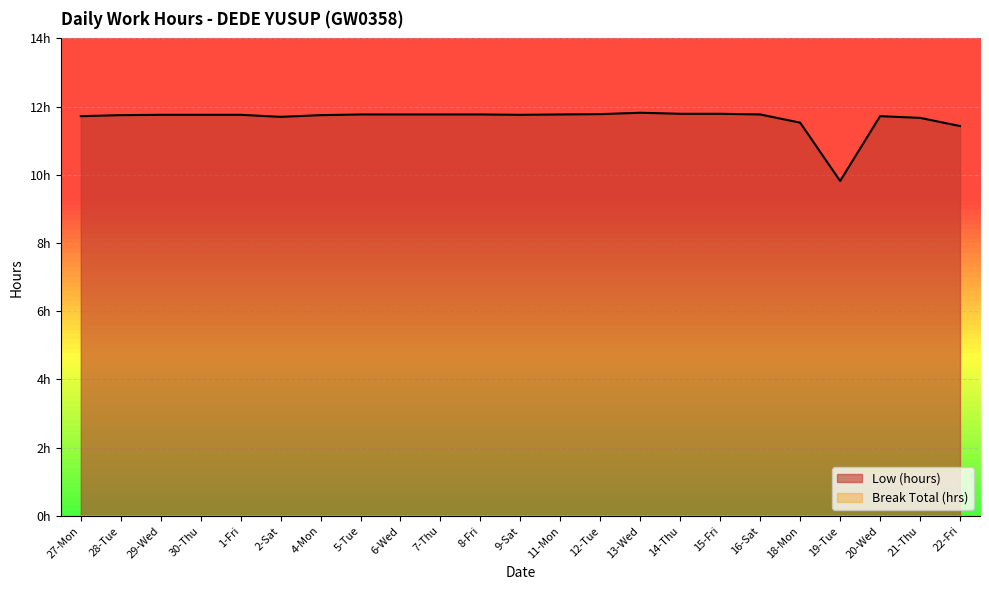

Read the value at 7-Thu.

11.8